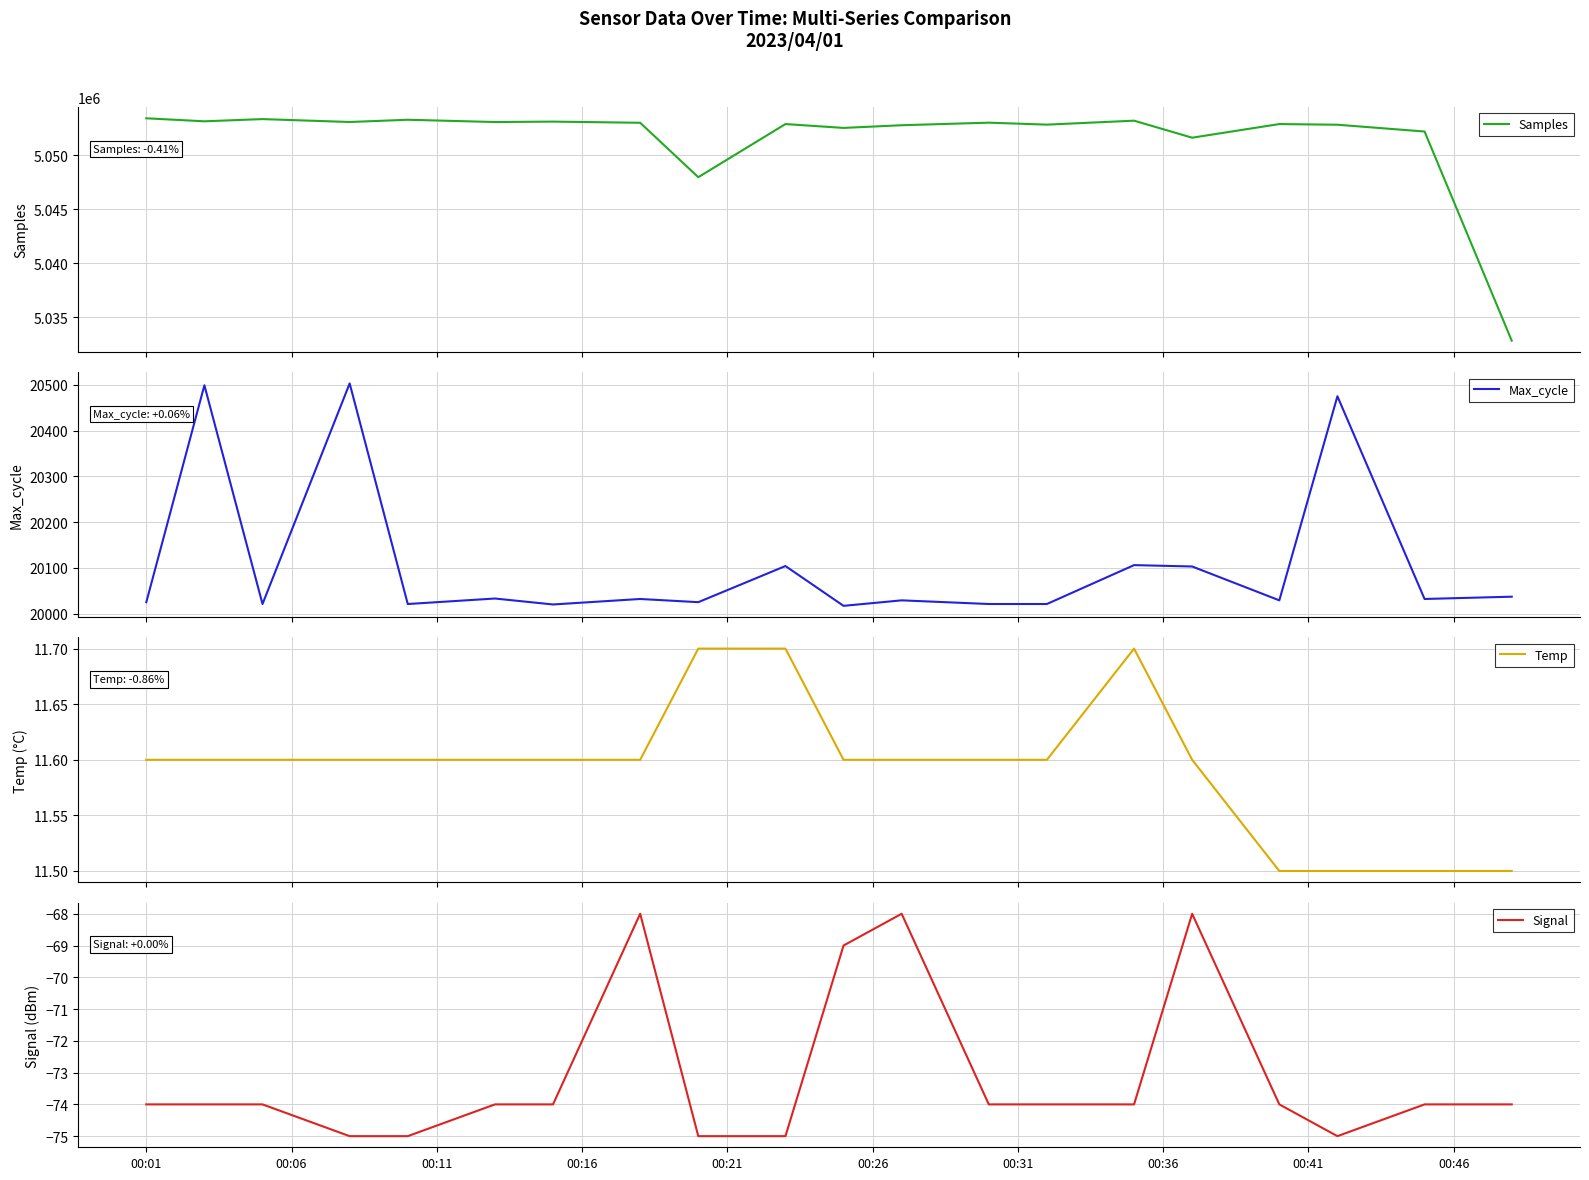

What is the smallest value displayed?

-75.0